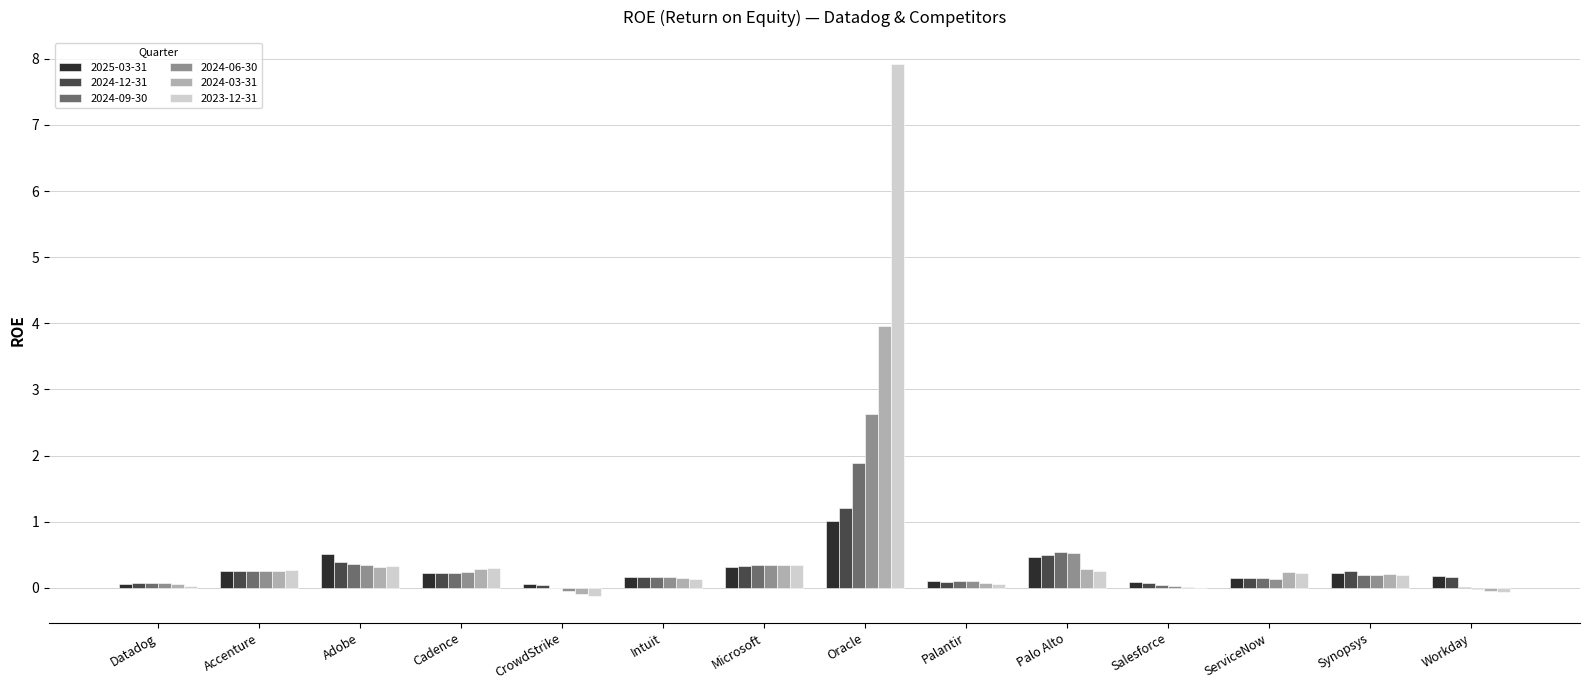

What is the average value of the 2024-03-31 series?

0.4